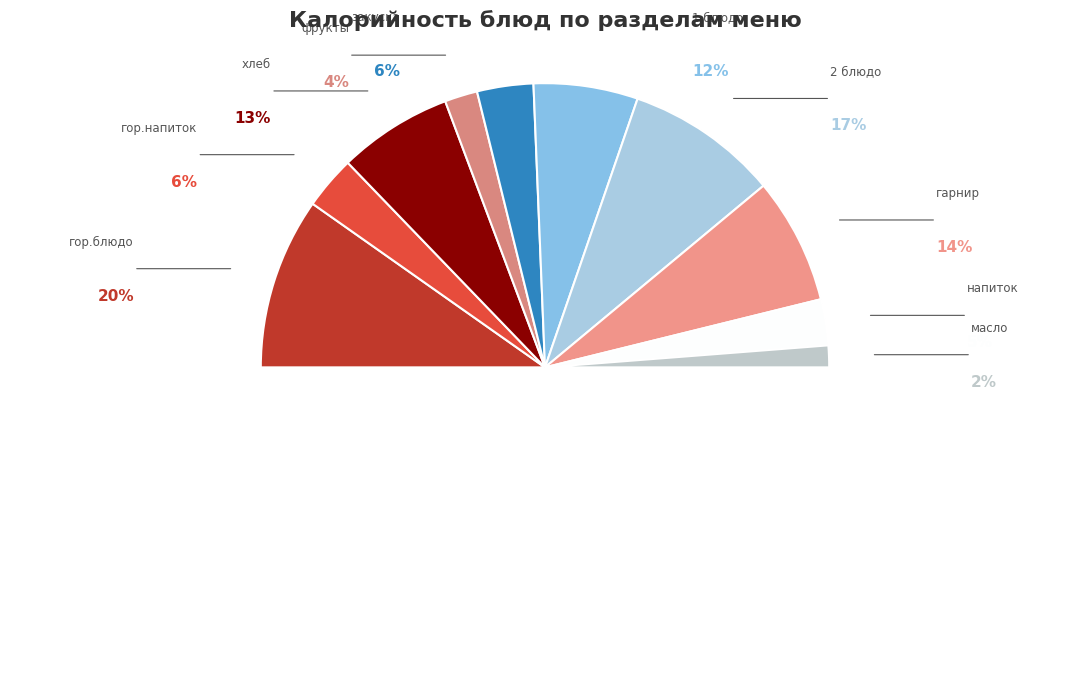

What portion of the pie excludes 1 блюдо?

88.1%